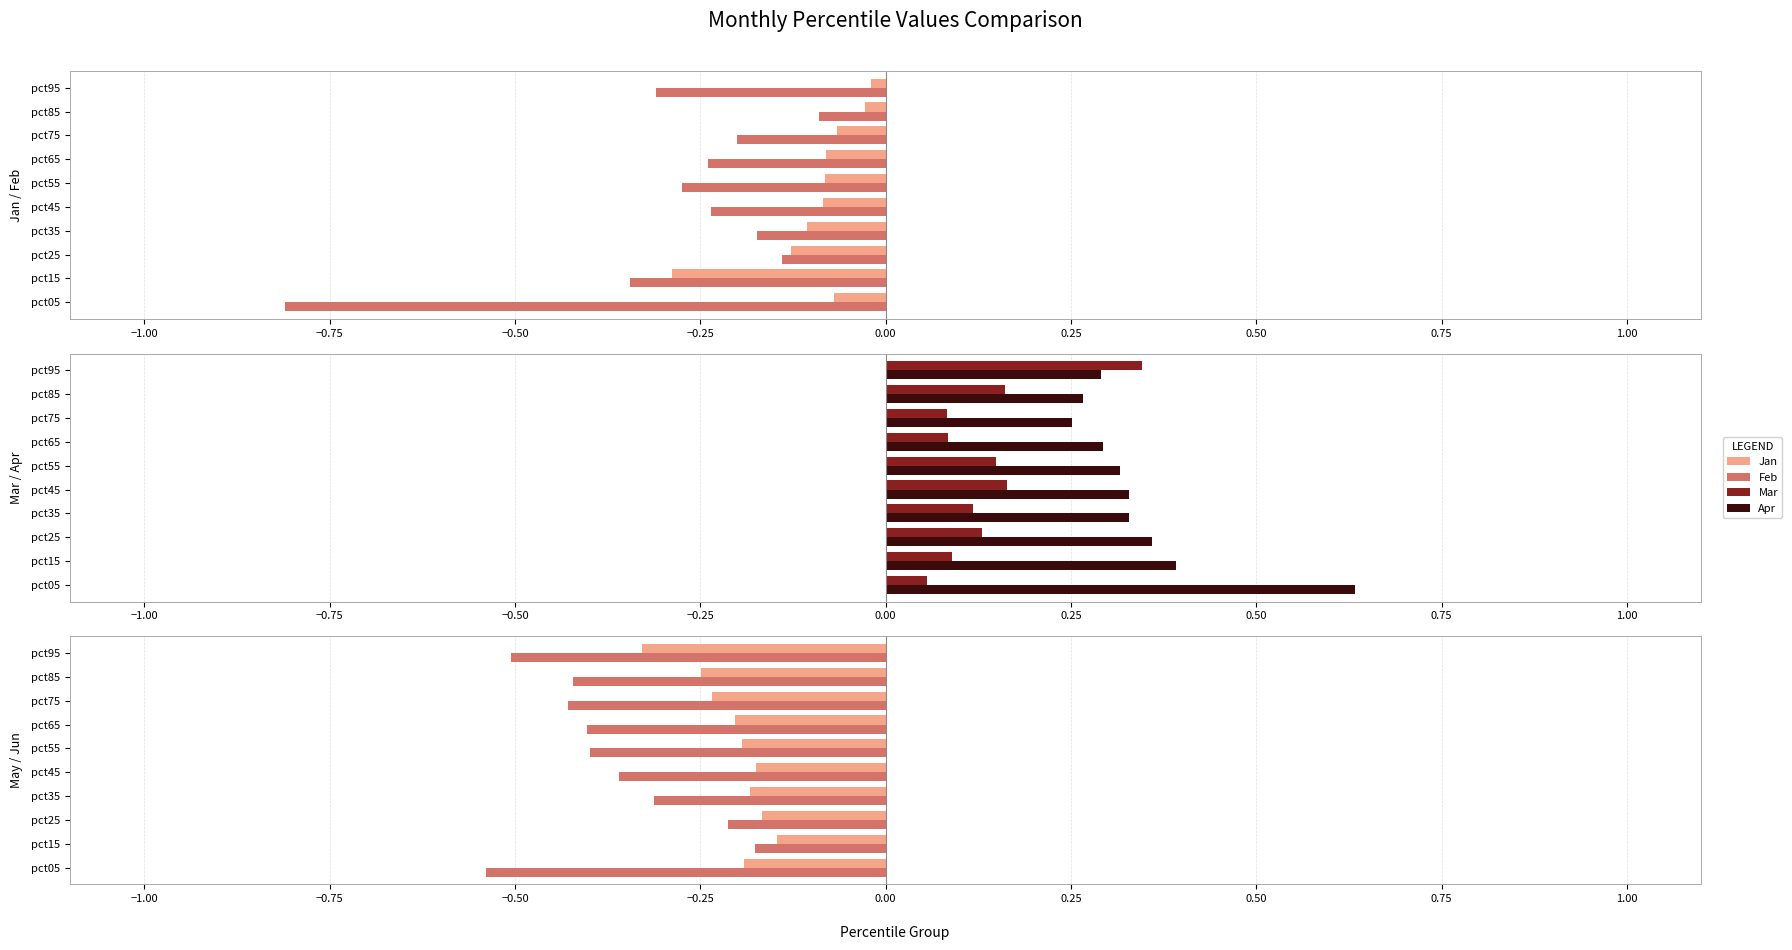

Reading left to right, extract all data points from this chart.

Jan: -0.1	-0.3	-0.1	-0.1	-0.1	-0.1	-0.1	-0.1	-0.0	-0.0
Feb: -0.8	-0.3	-0.1	-0.2	-0.2	-0.3	-0.2	-0.2	-0.1	-0.3
Mar: 0.1	0.1	0.1	0.1	0.2	0.1	0.1	0.1	0.2	0.3
Apr: 0.6	0.4	0.4	0.3	0.3	0.3	0.3	0.3	0.3	0.3
May: -0.2	-0.1	-0.2	-0.2	-0.2	-0.2	-0.2	-0.2	-0.2	-0.3
Jun: -0.5	-0.2	-0.2	-0.3	-0.4	-0.4	-0.4	-0.4	-0.4	-0.5